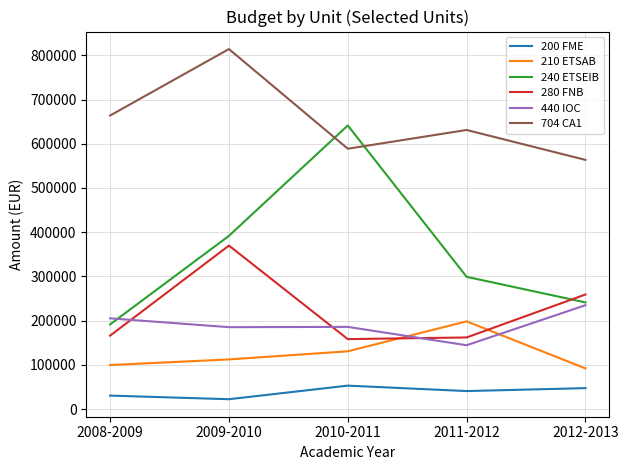

What is the minimum value for 440 IOC?

144535.6